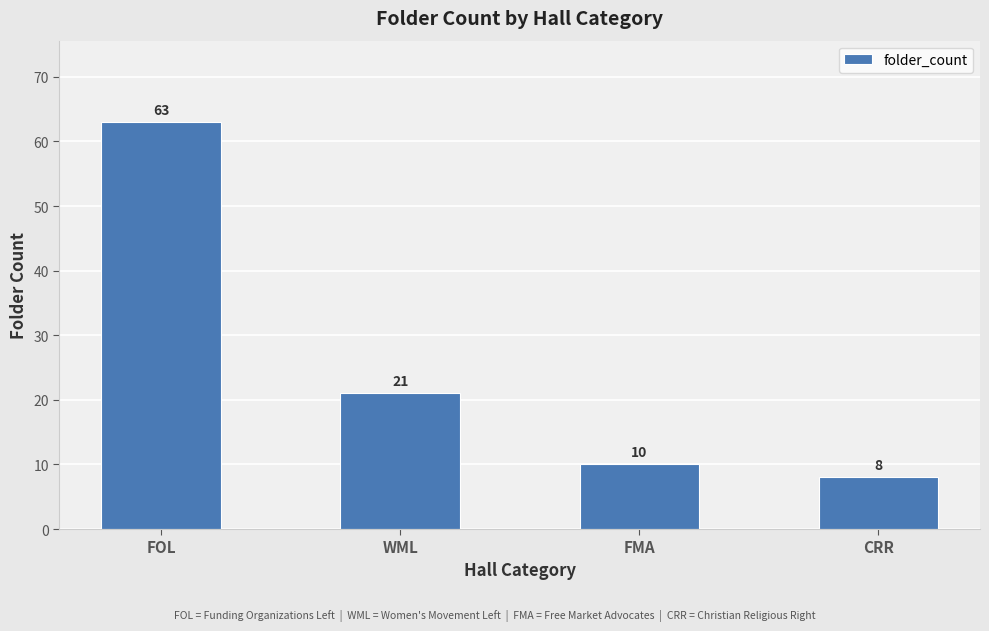

What position from the left is CRR?

4